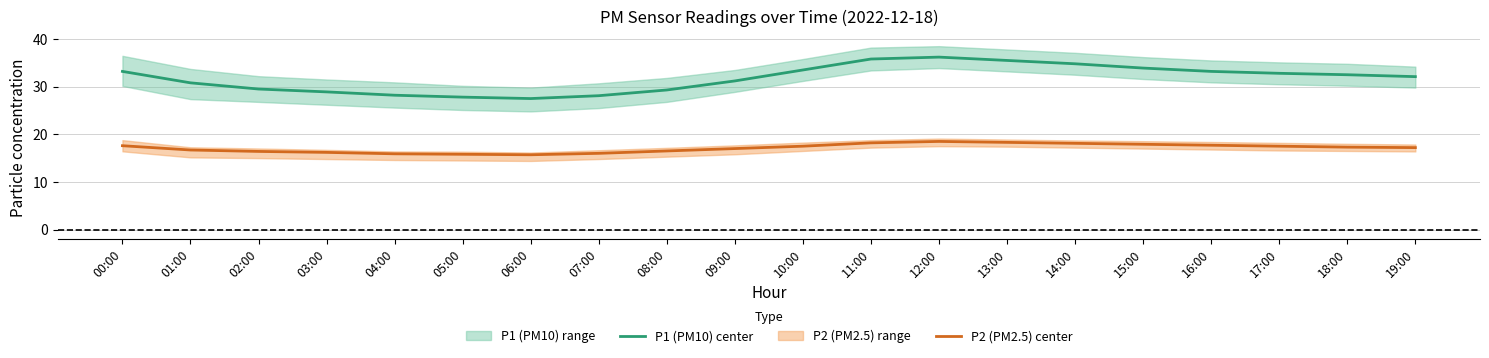

What position from the left is 05:00?

6